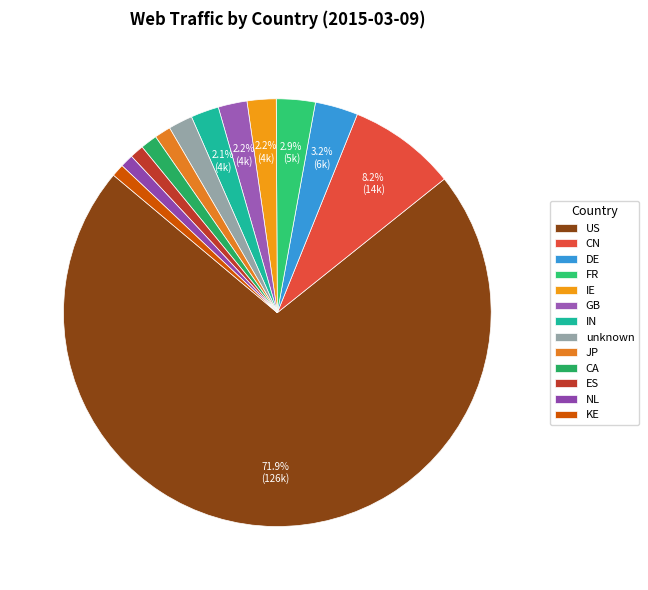

What percentage do NL and JP together represent?

2.2%